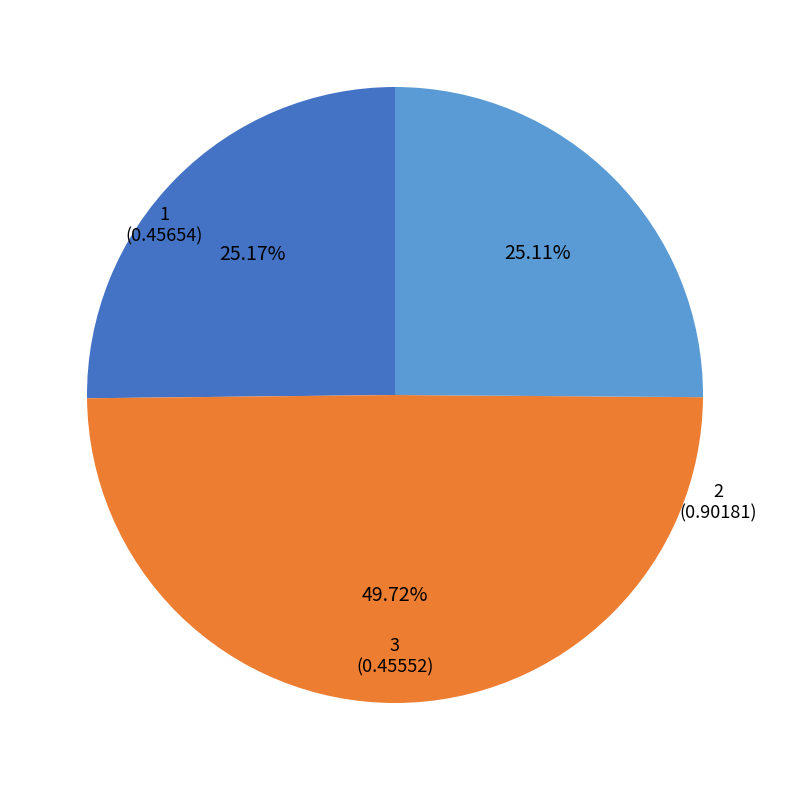

To the nearest percent, what is the difference between the 2 and 1 slice percentages?

25%